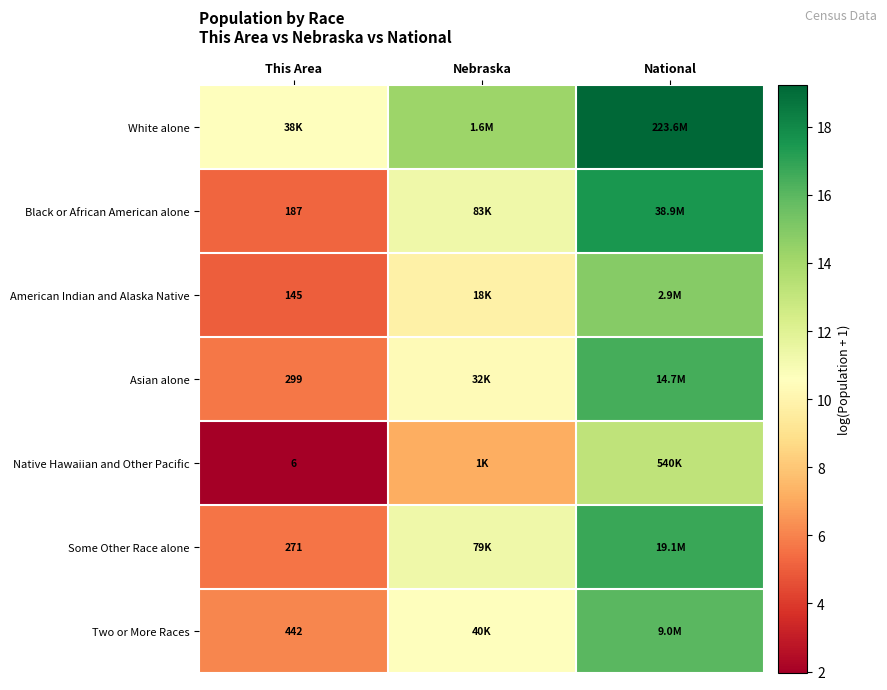

Read the Two or More Races value at Nebraska.

10.6